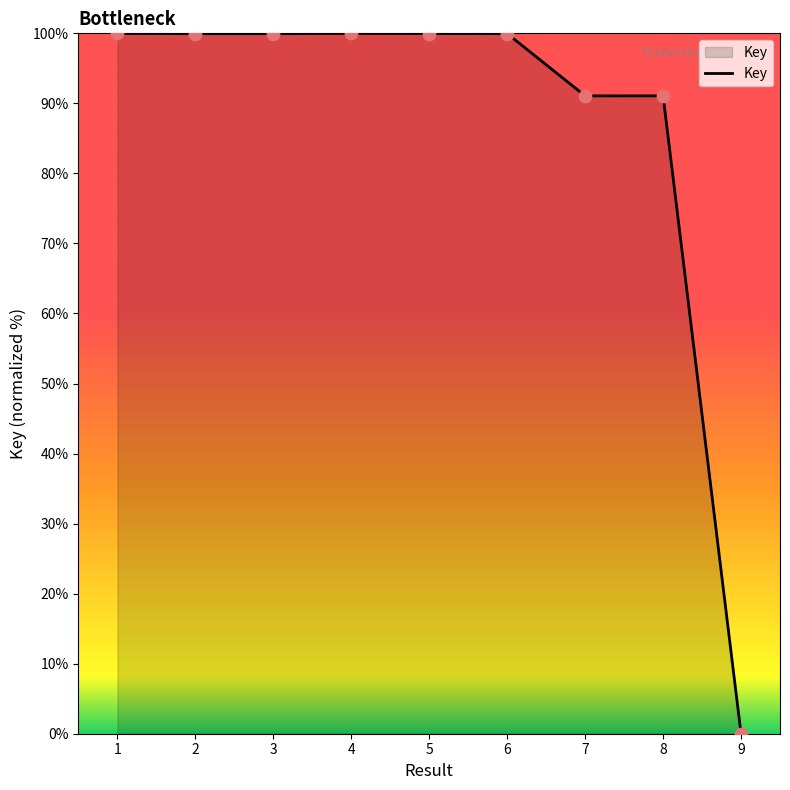

Approximately how many times larger is the value at 7 compared to 1?

0.9